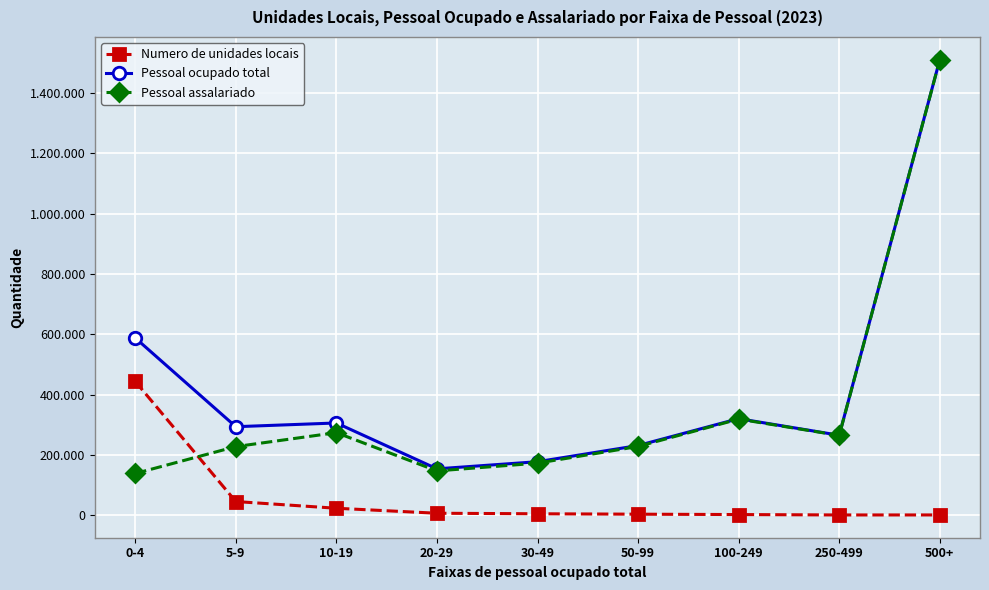

What is the sum of the Pessoal ocupado total values at 500+ and 5-9?

1803595